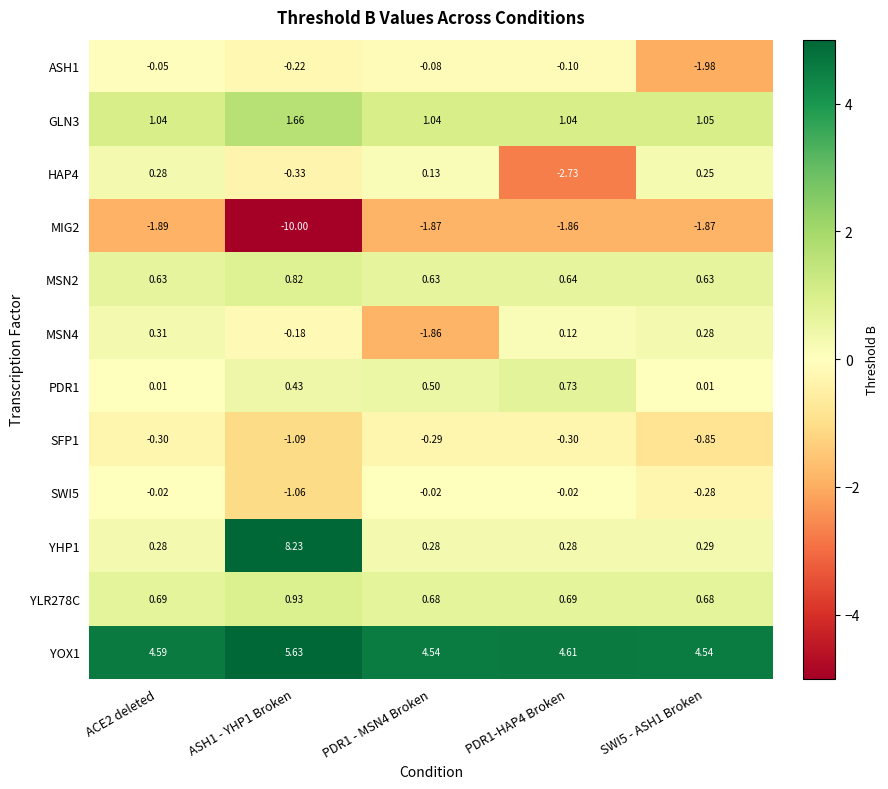

Is the value of PDR1 at ASH1 - YHP1 Broken greater than the value of SFP1 at ACE2 deleted?

Yes